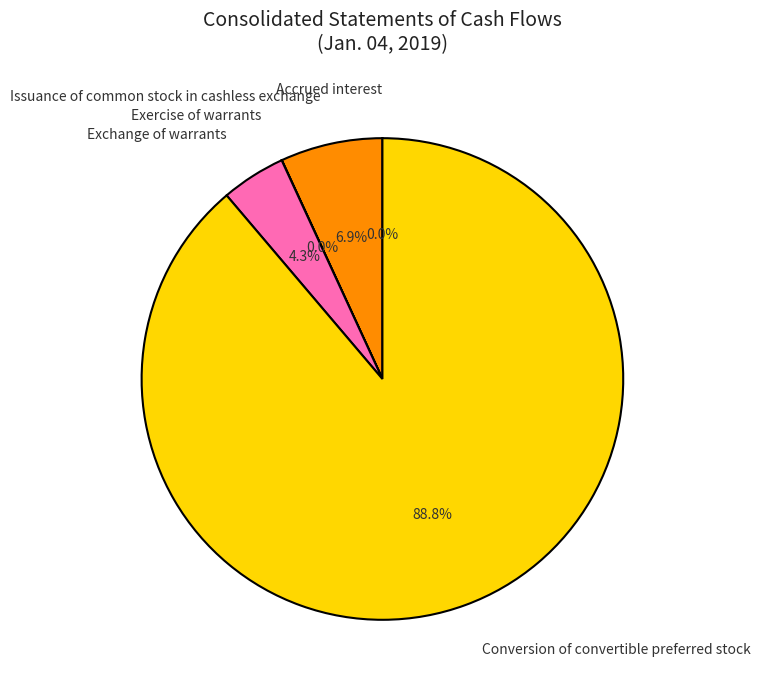

Which category has the biggest portion of the pie?

Conversion of convertible preferred stock